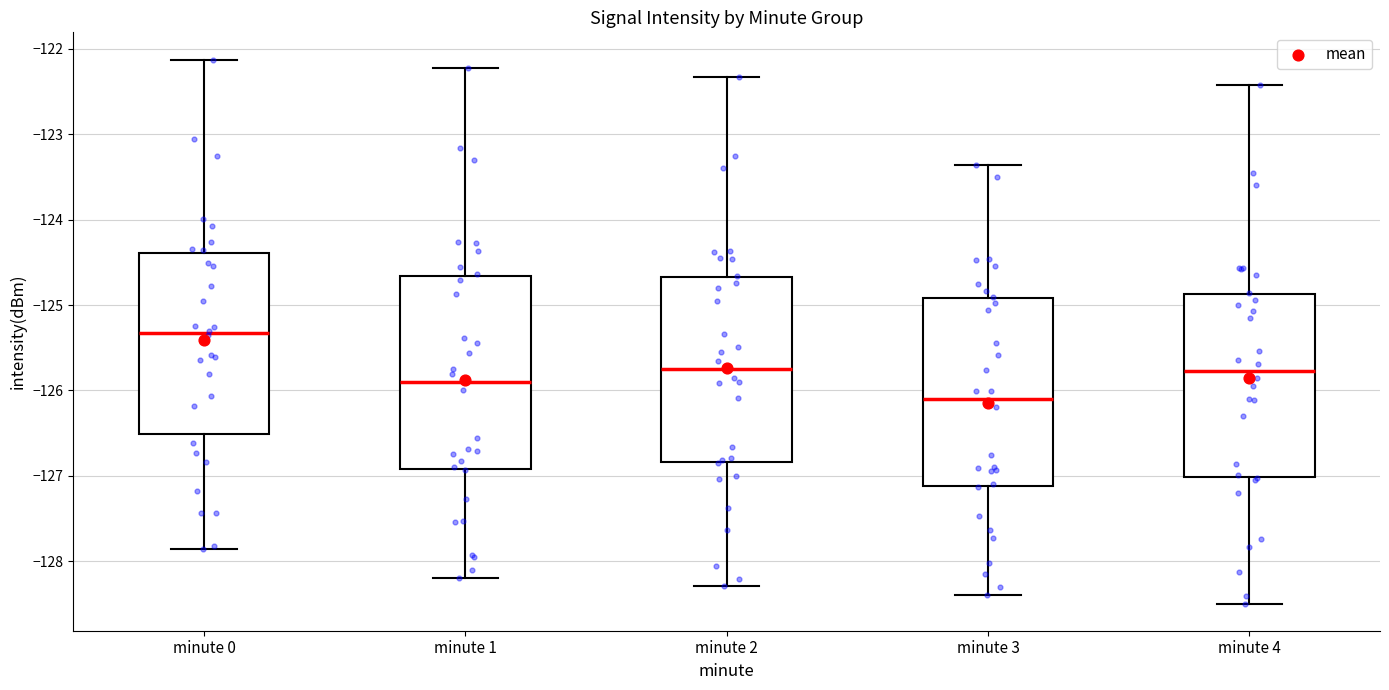

Reading left to right, read every box against the y-axis: the position of its median line, the range the box covers, and the ends of its whiskers. The values are not printed on the chart, so give them approximately, as read against the axis.

minute 0: median -125.3, box -126.5 to -124.4, whiskers -127.9 to -122.1
minute 1: median -125.9, box -126.9 to -124.7, whiskers -128.2 to -122.2
minute 2: median -125.8, box -126.8 to -124.7, whiskers -128.3 to -122.3
minute 3: median -126.1, box -127.1 to -124.9, whiskers -128.4 to -123.4
minute 4: median -125.8, box -127.0 to -124.9, whiskers -128.5 to -122.4